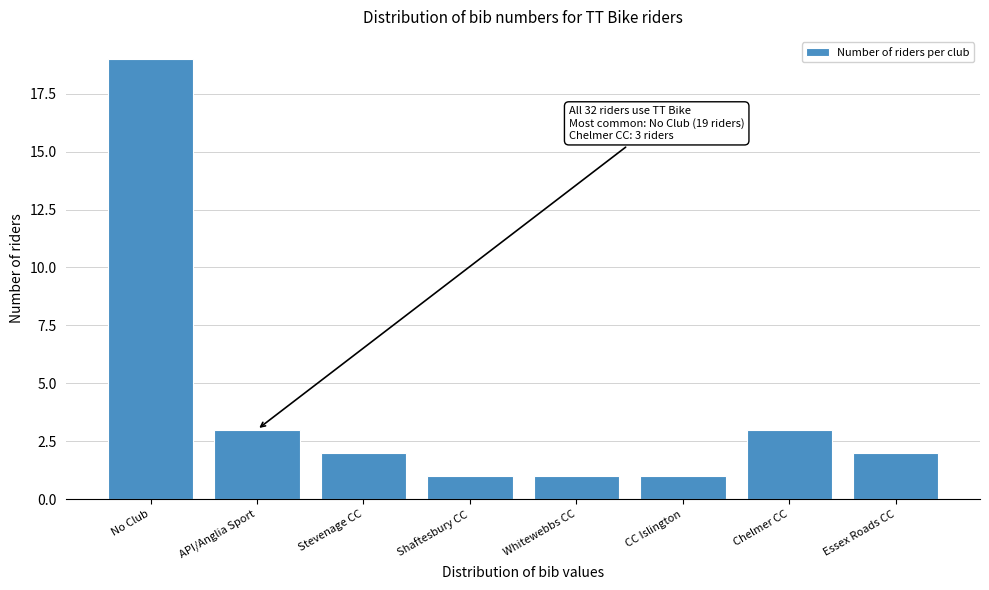

Reading left to right, extract all data points from this chart.

No Club=19	API/Anglia Sport=3	Stevenage CC=2	Shaftesbury CC=1	Whitewebbs CC=1	CC Islington=1	Chelmer CC=3	Essex Roads CC=2